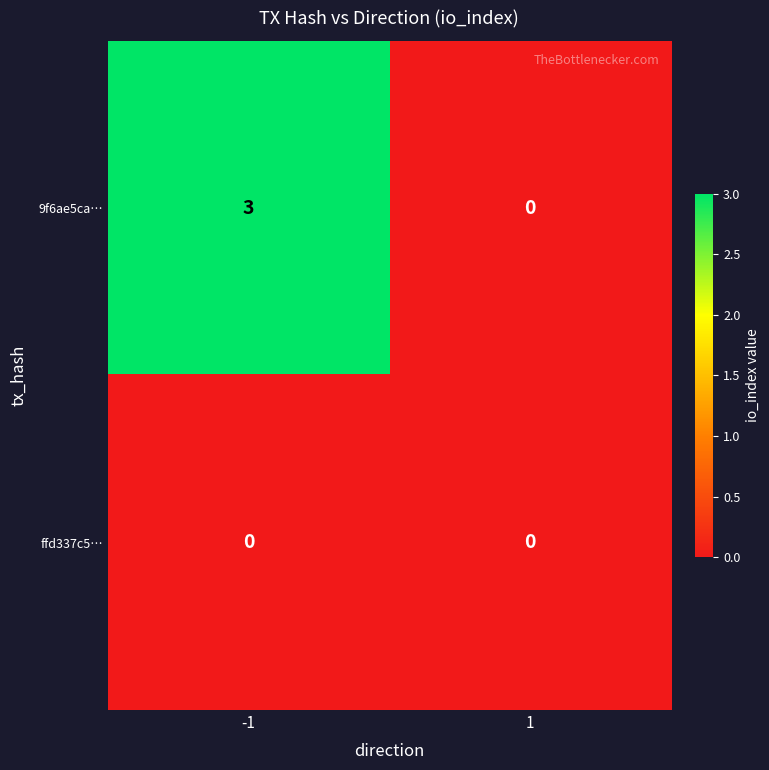

The ffd337c5… series shows 0 at -1. True or false?

True